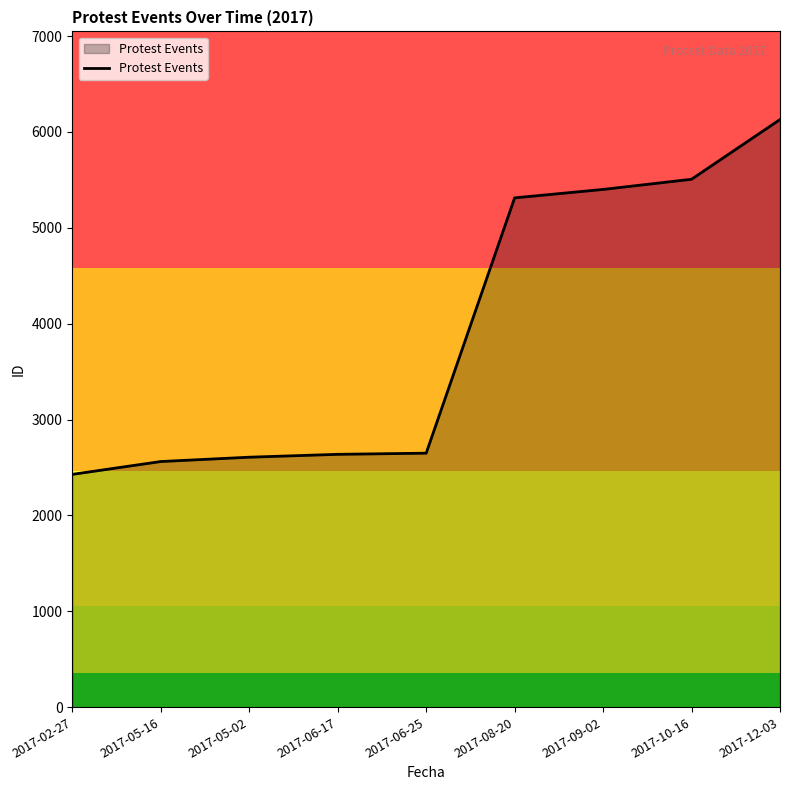

The value at 2017-06-17 is 2637. True or false?

True